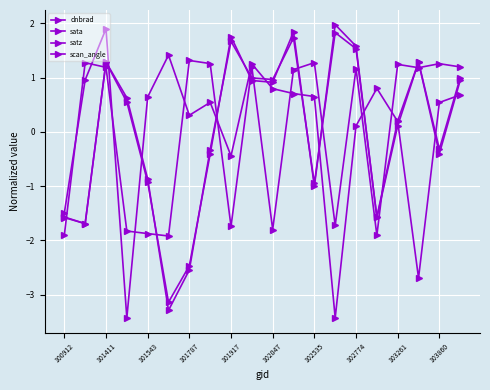

List the series in order of their overall mean, lowest first.

satz, sata, dnbrad, scan_angle